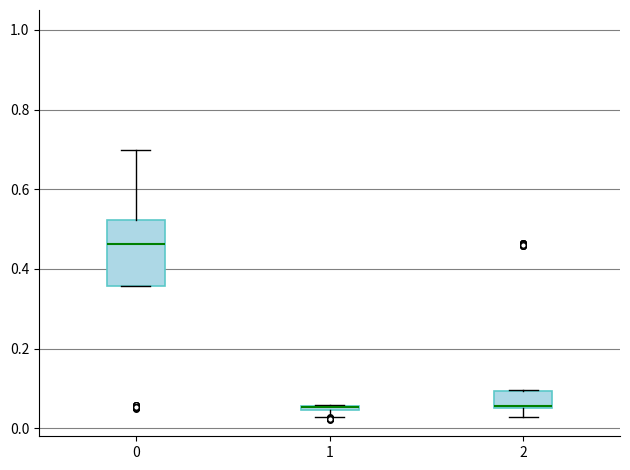

Comparing the boxes themselves (not the whiskers), which one is the tallest?

0